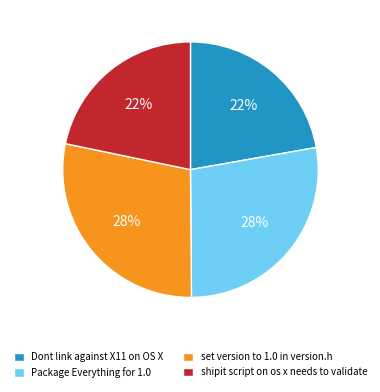

To the nearest percent, what is the average slice percentage?

25%